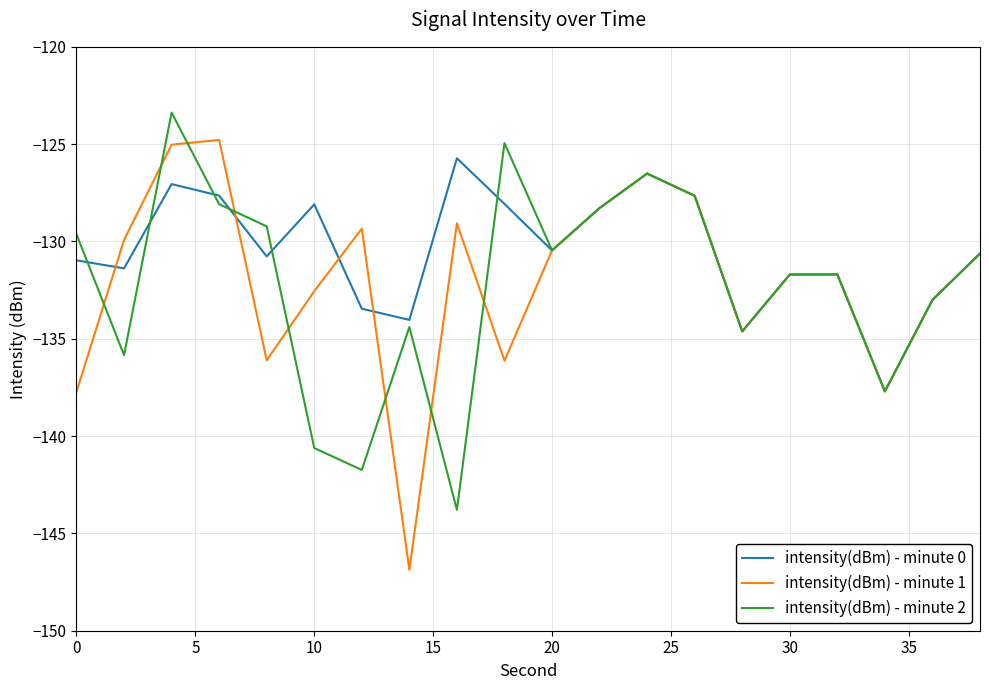

Which series has the widest spread of values?

intensity(dBm) - minute 1